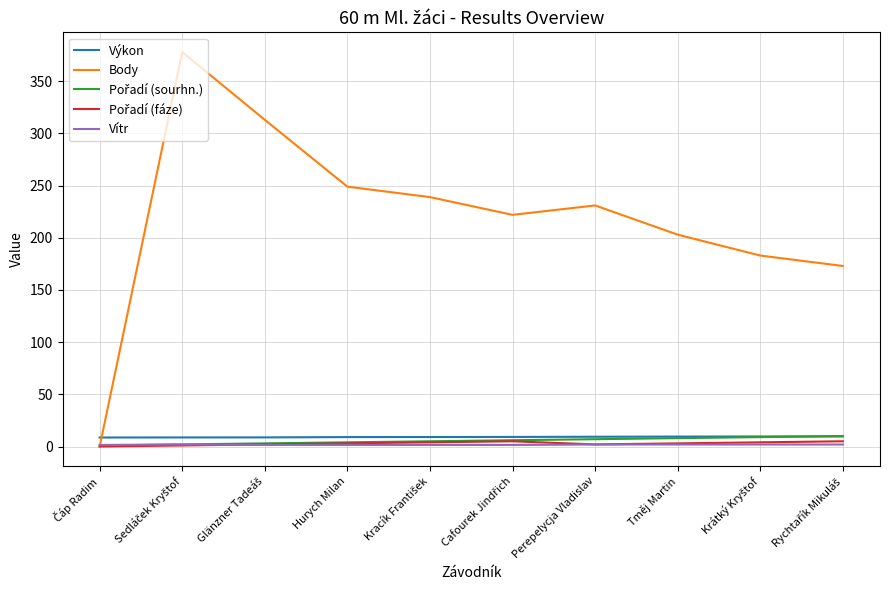

What is the spread (max minus min) of values at Tměj Martin?

201.1